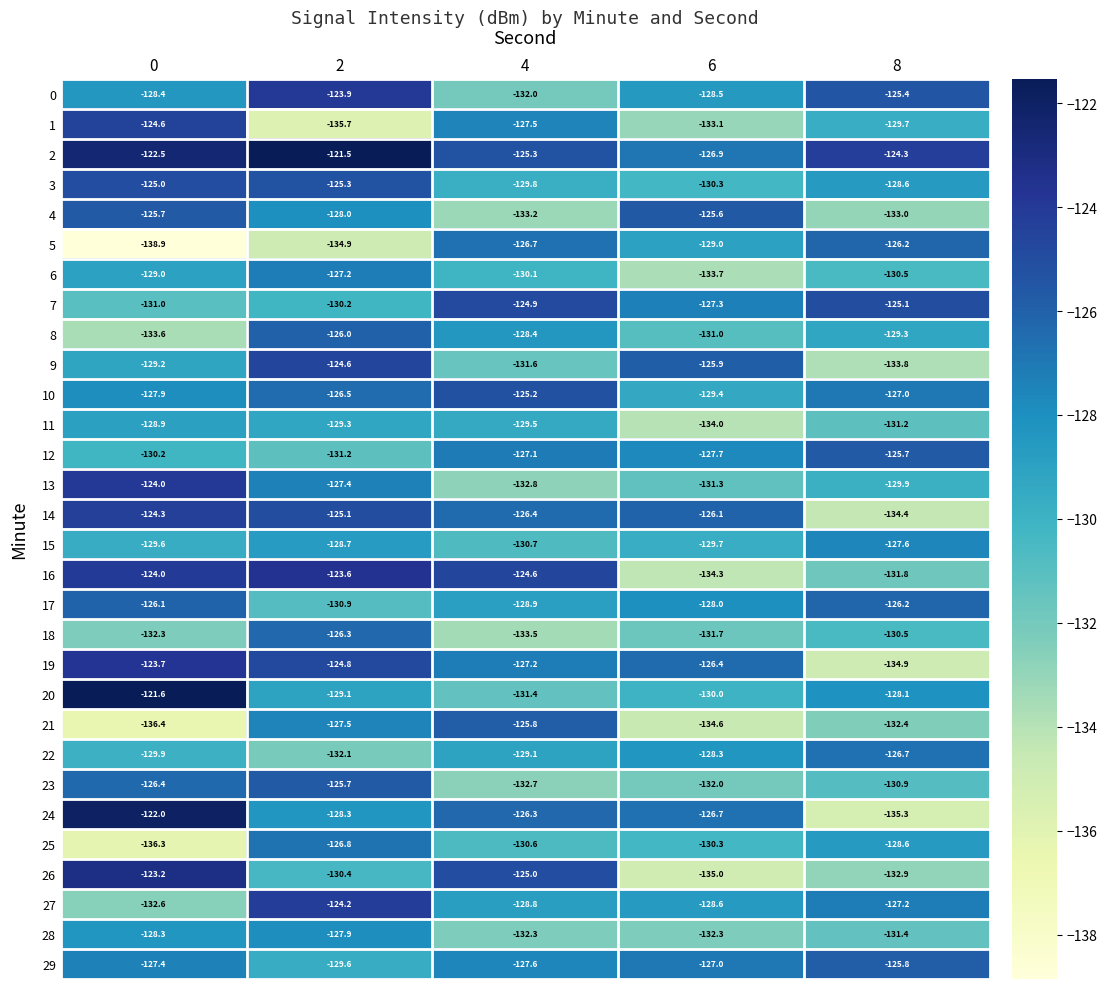

Which category has the lowest value in the 6 series?

6